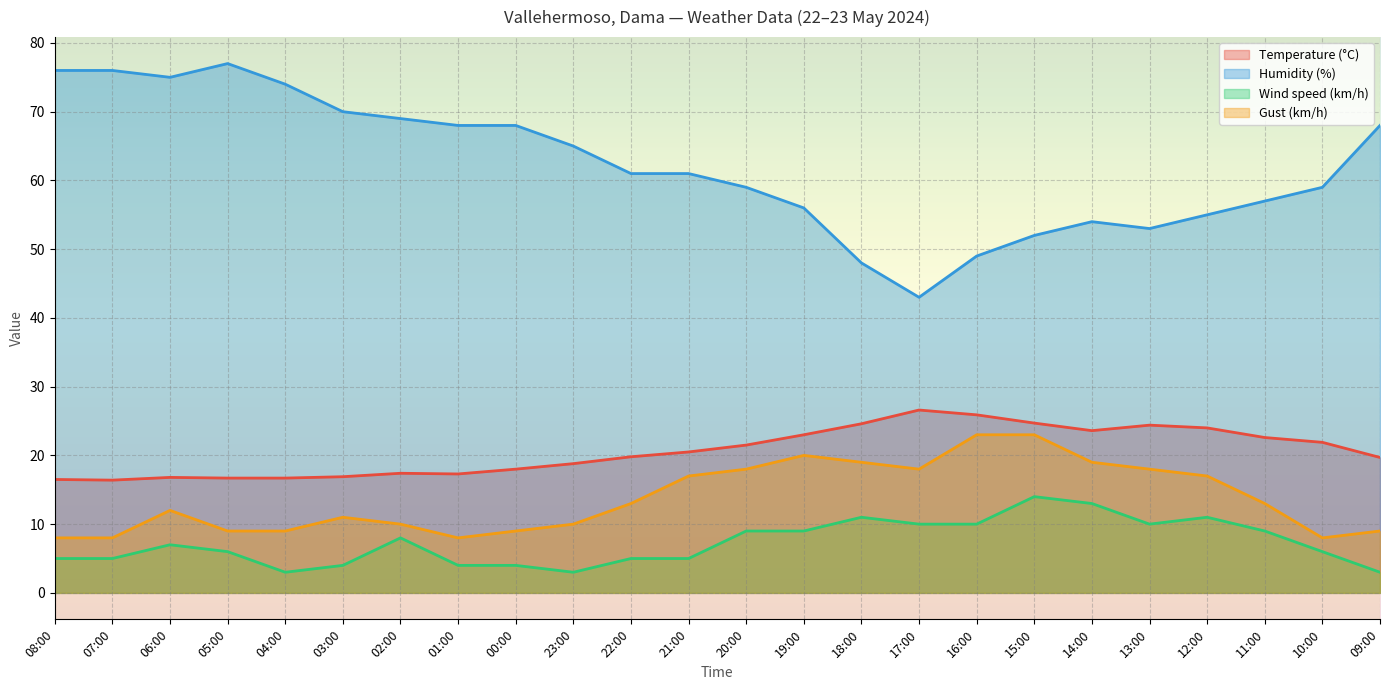

Does the chart display data point markers on the line(s)?

No